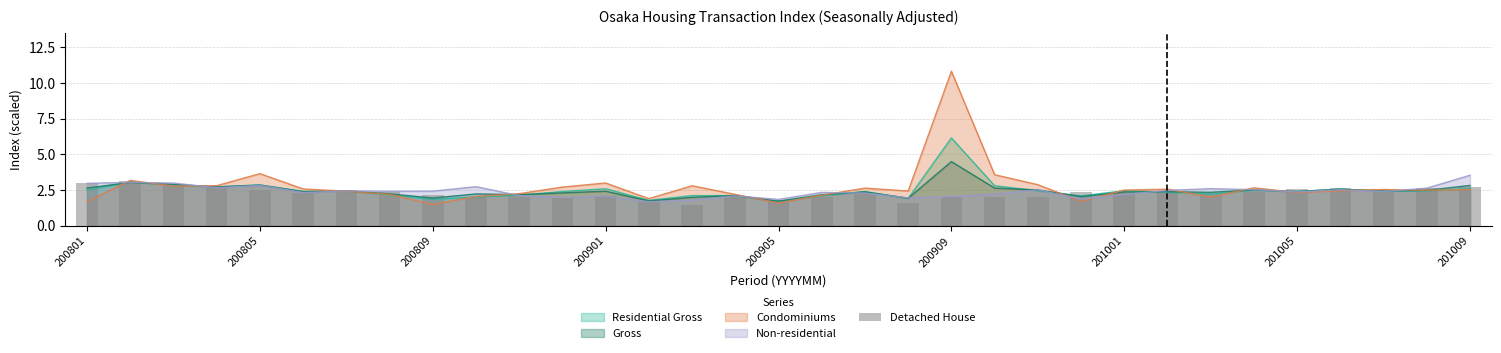

The value of Condominiums at 200801 is 2.5. True or false?

False